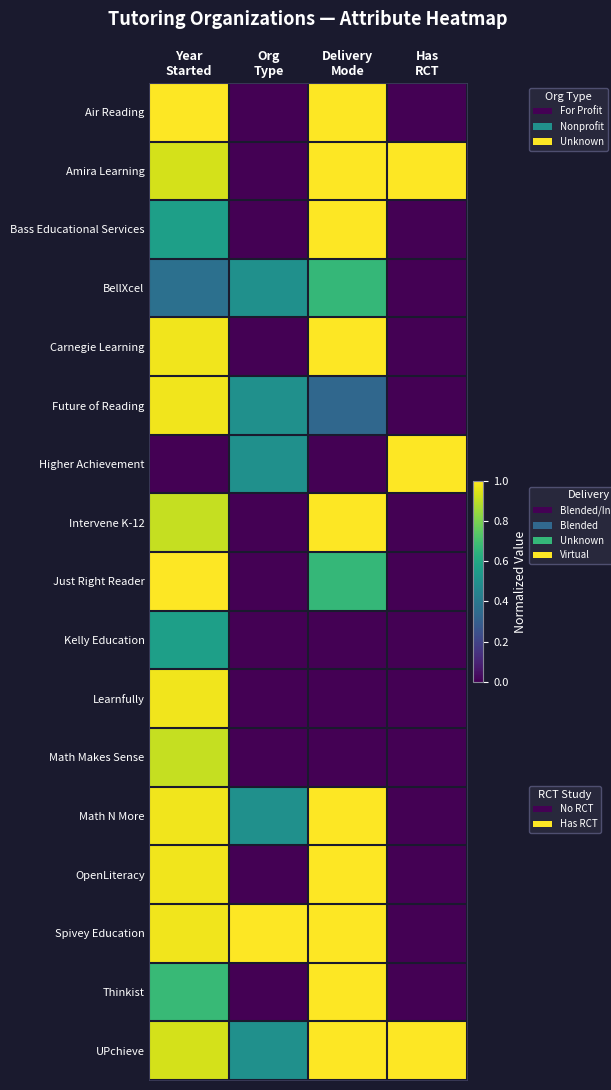

Between Year
Started and Org
Type, which is larger?

Year
Started